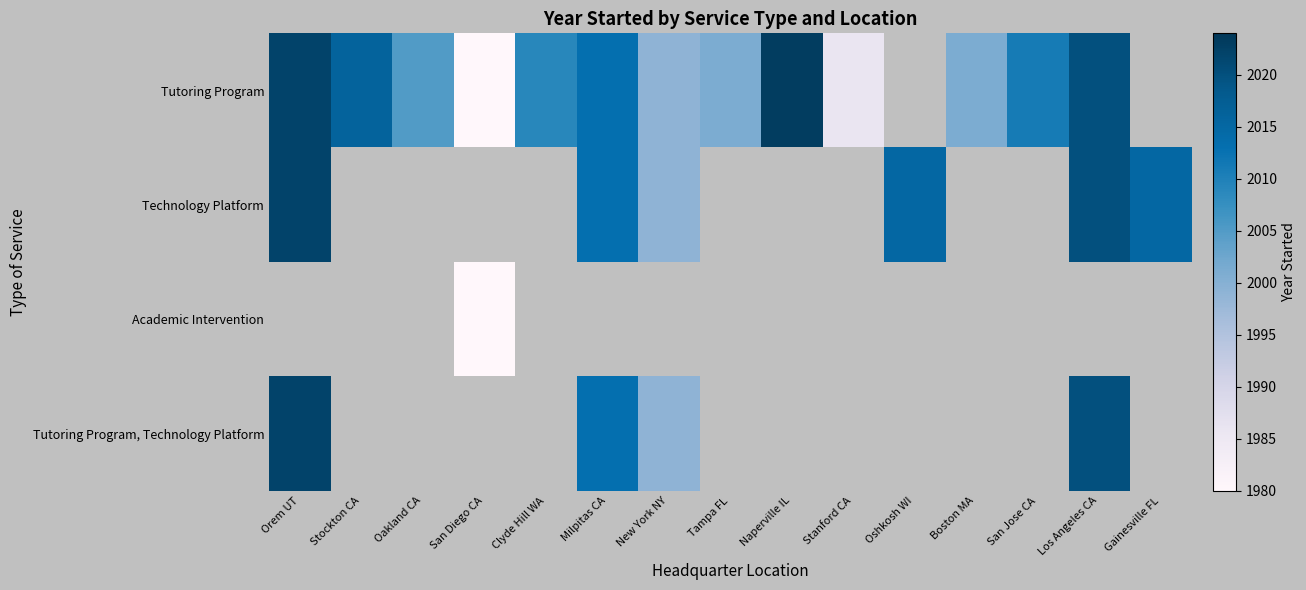

How many positive values does the Tutoring Program series have?

13